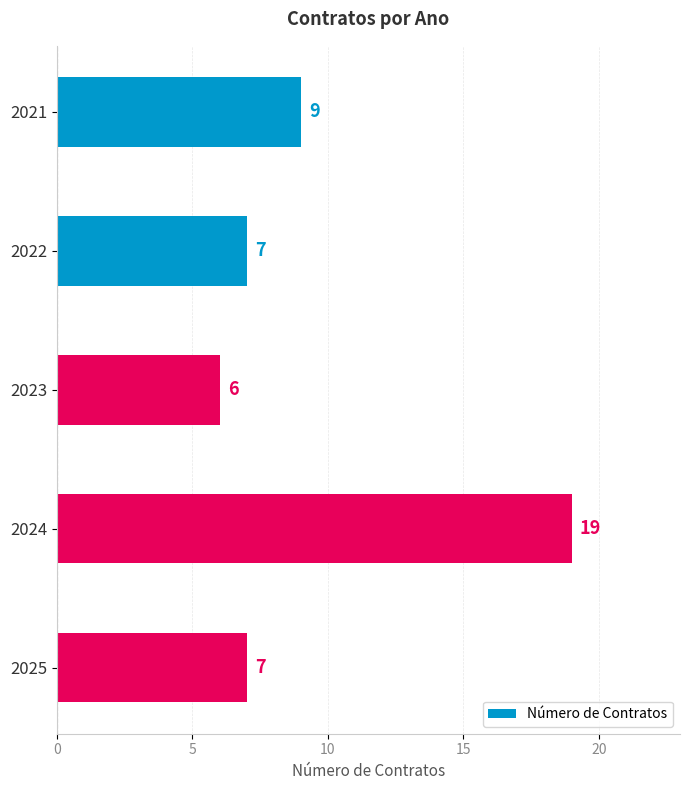

True or false: the data shows 9 at 2021.

True